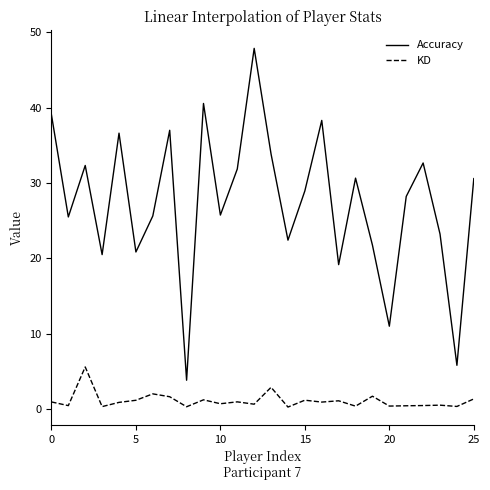

Which series has the largest total across all categories?

Accuracy